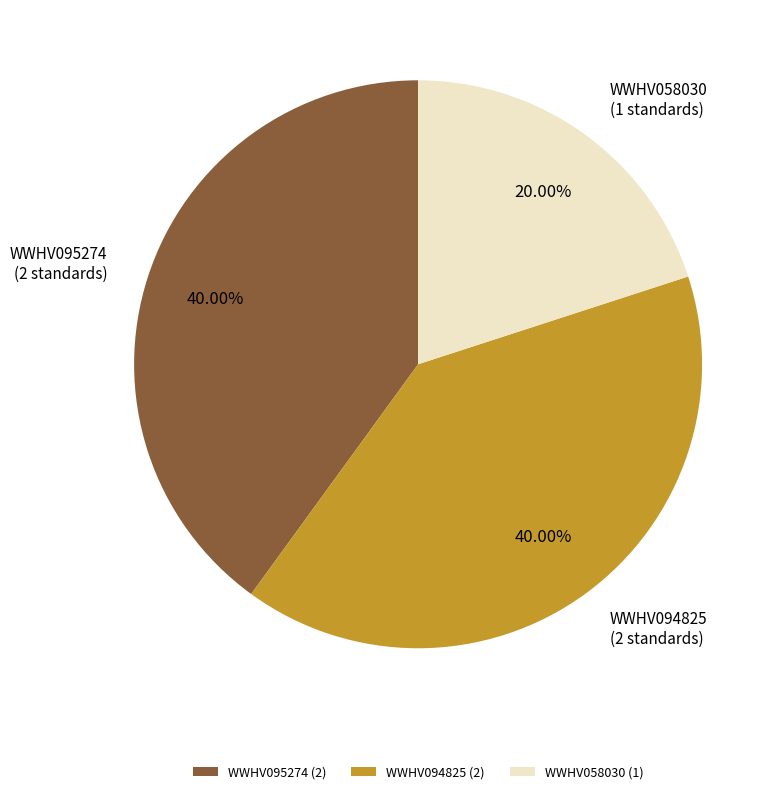

Count the number of slices in the pie.

3